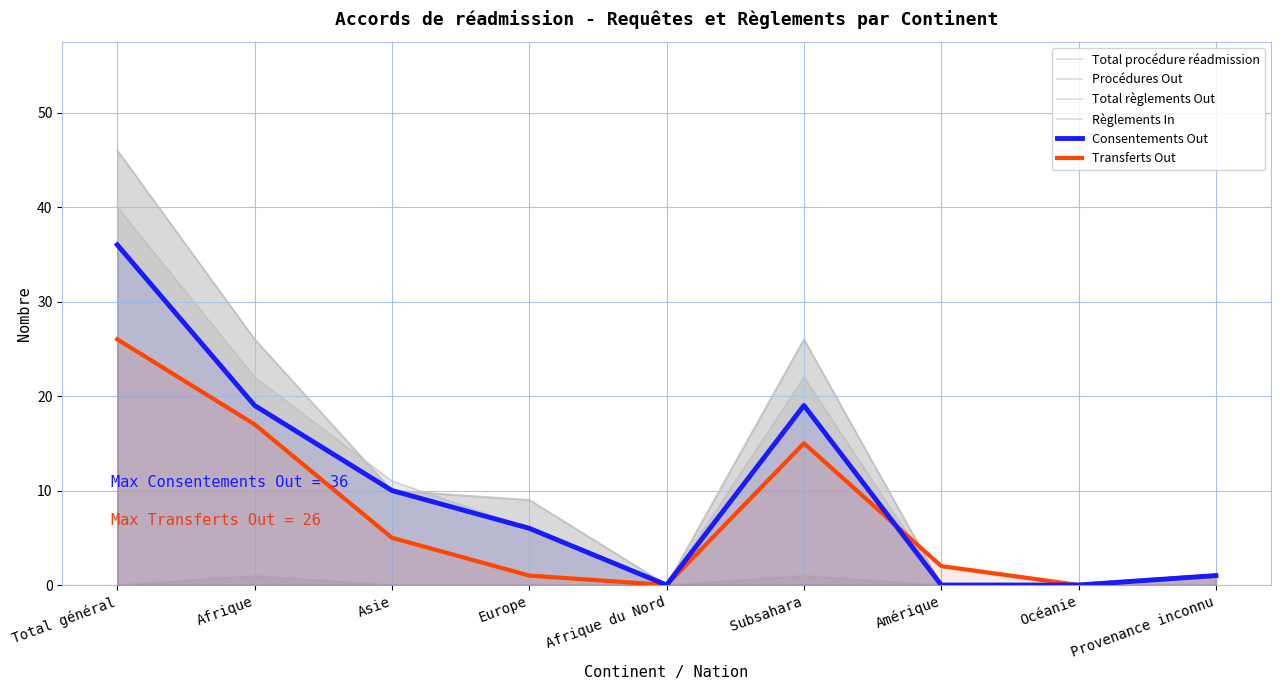

How many lines are shown in the chart?

6